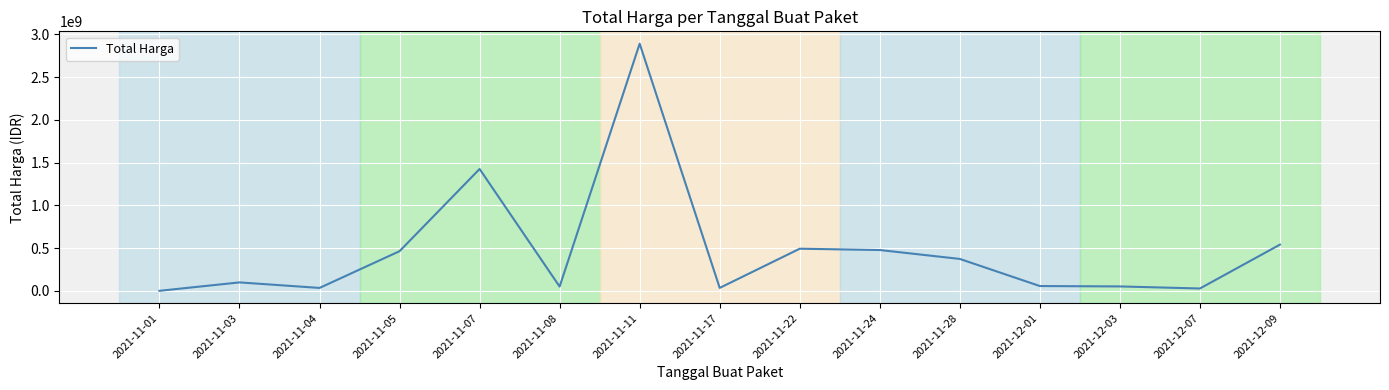

What is the difference between the maximum and minimum values?

2891788400